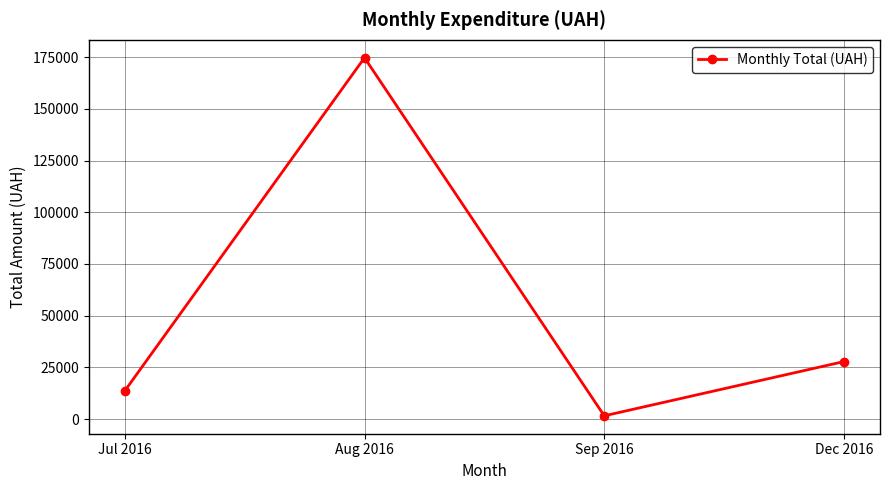

Where is the data nearest to the value 88151?

Dec 2016